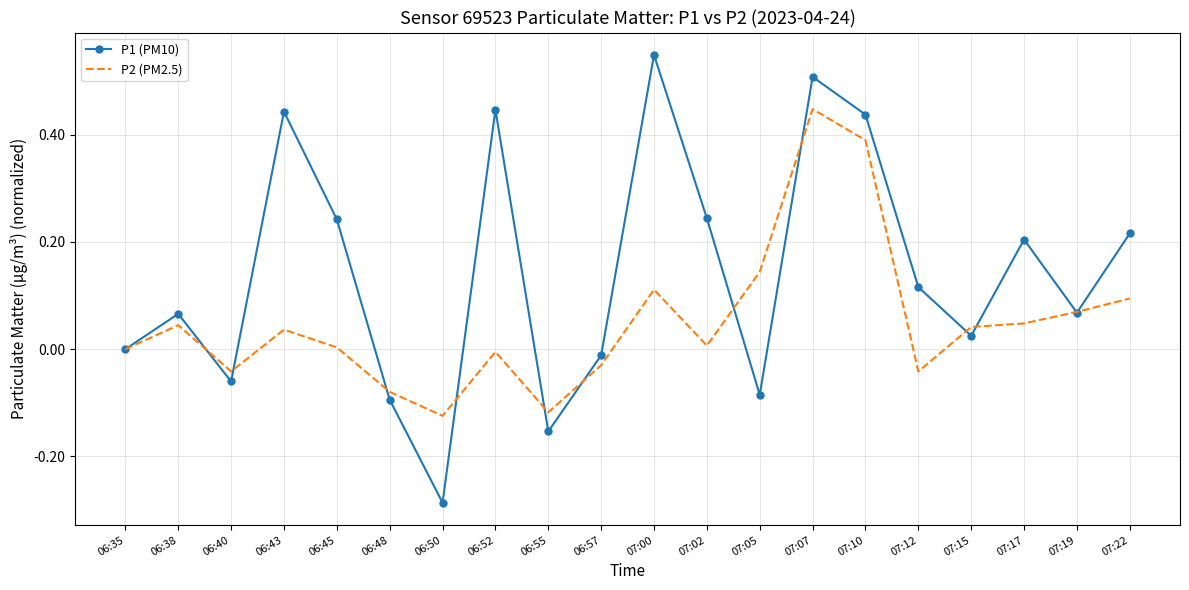

True or false: P1 (PM10) has more than 0 interior local peaks.

True